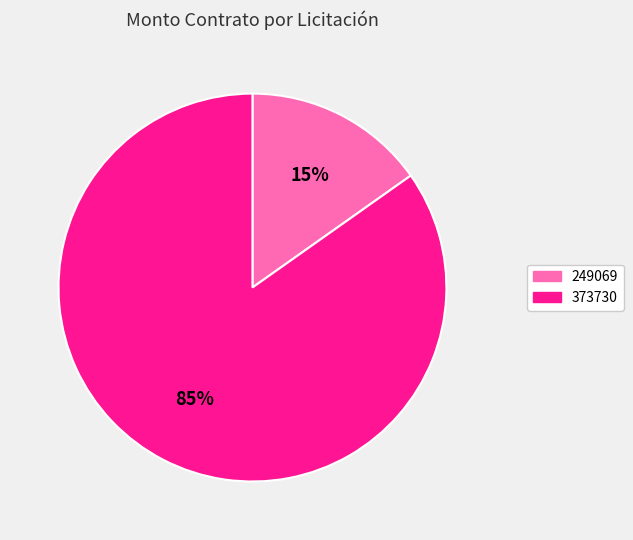

Between 249069 and 373730, which is larger?

373730